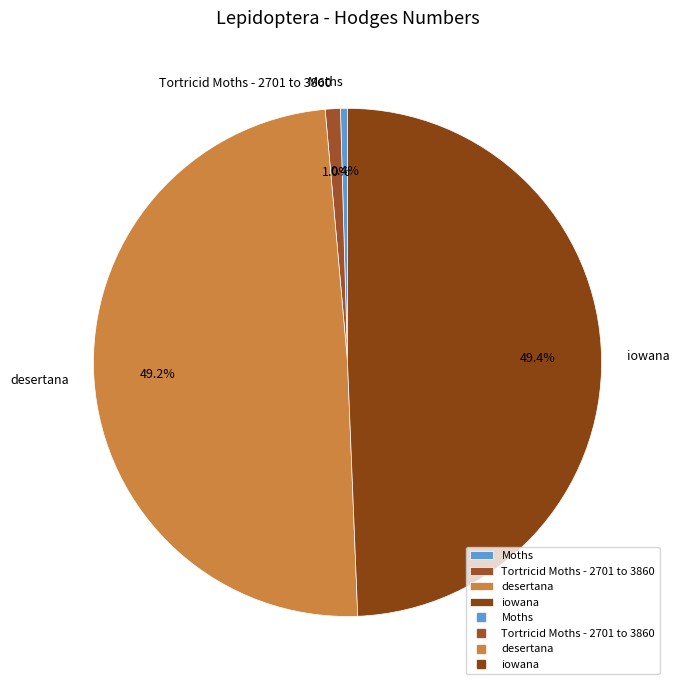

Is it true that Moths is 0% of the pie?

True